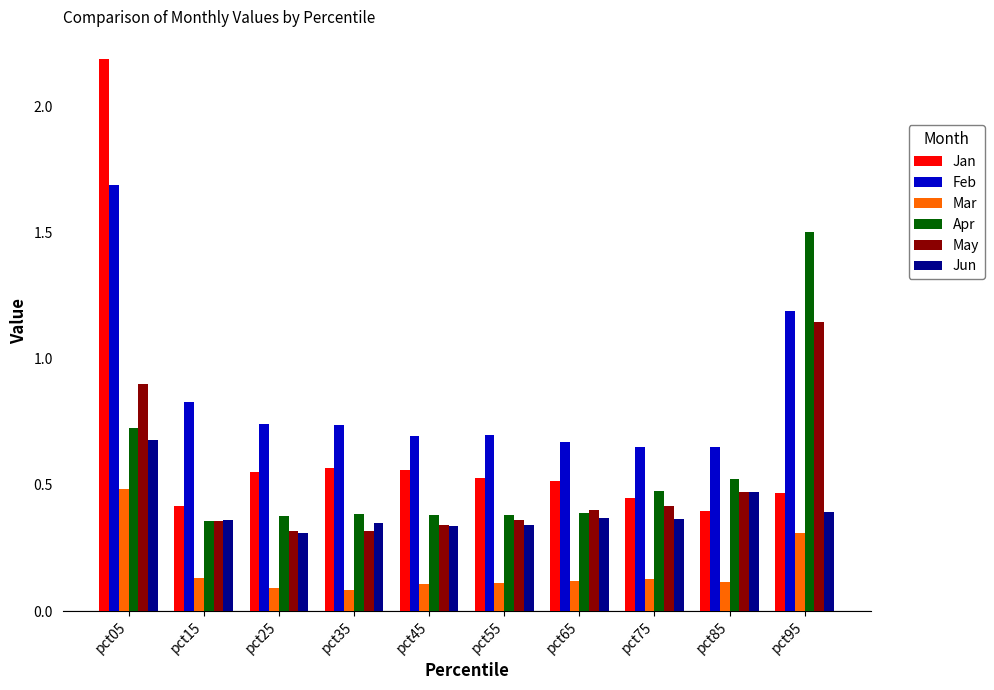

The Jan series shows 1.5 at pct05. True or false?

False